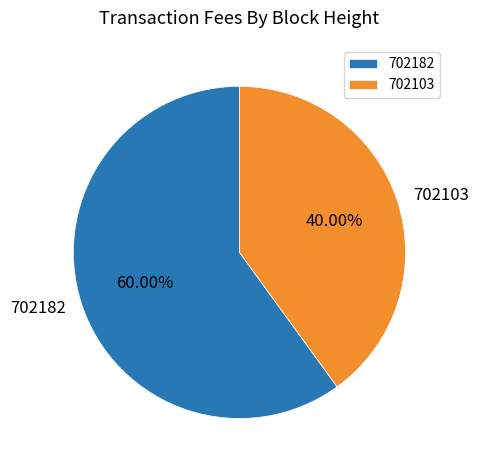

Which slice represents more than half of the pie?

702182